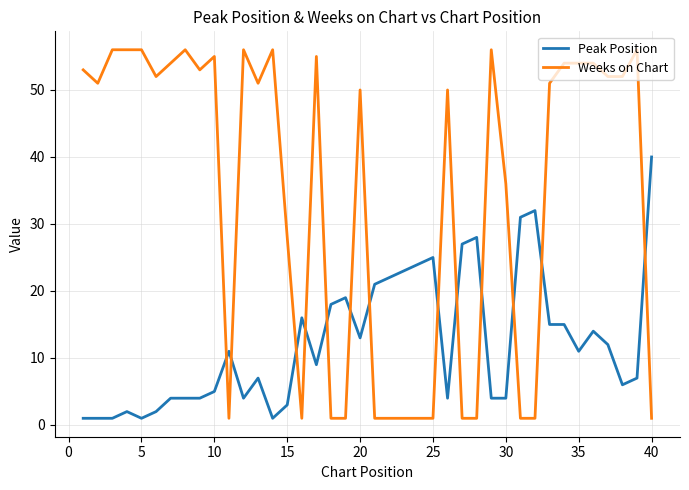

Which series has the largest total across all categories?

Weeks on Chart